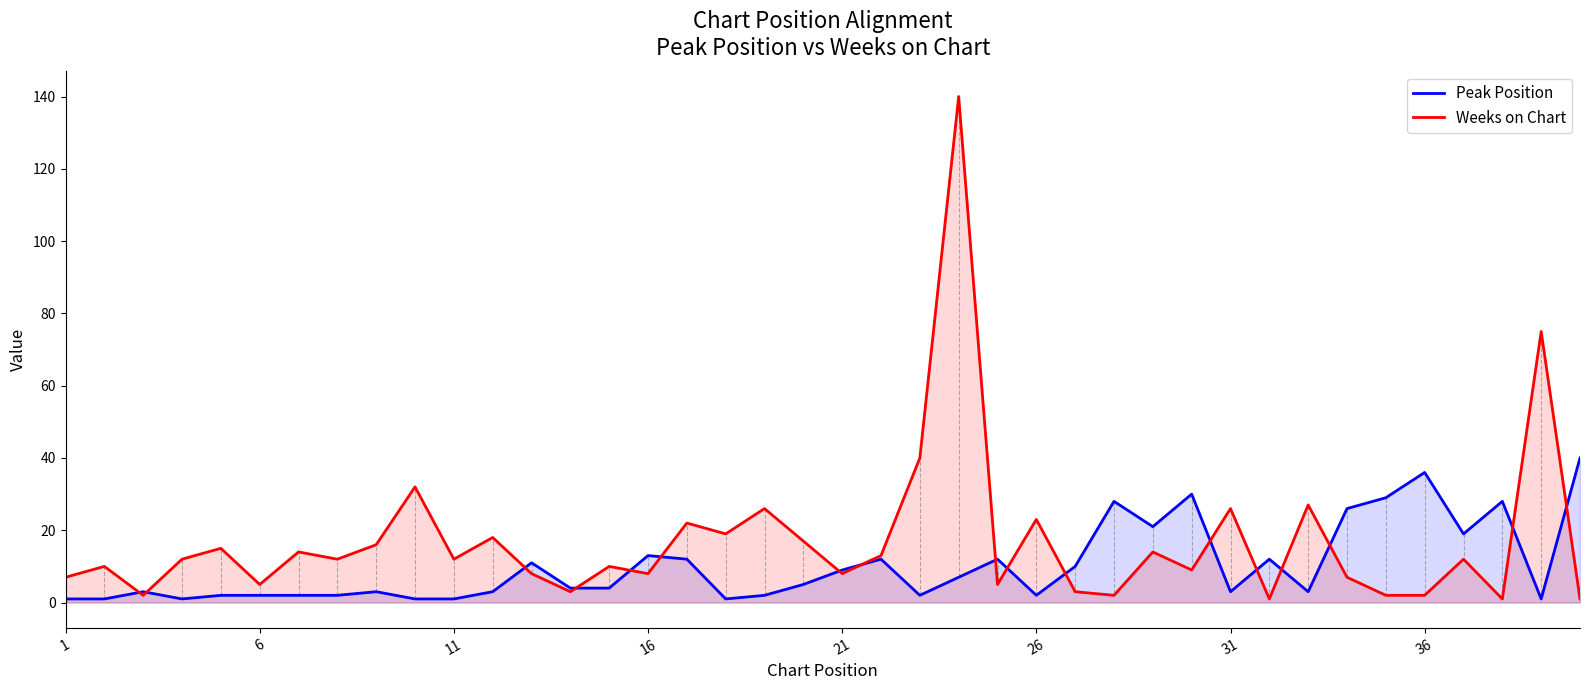

How many intersections are there between Peak Position and Weeks on Chart?

17